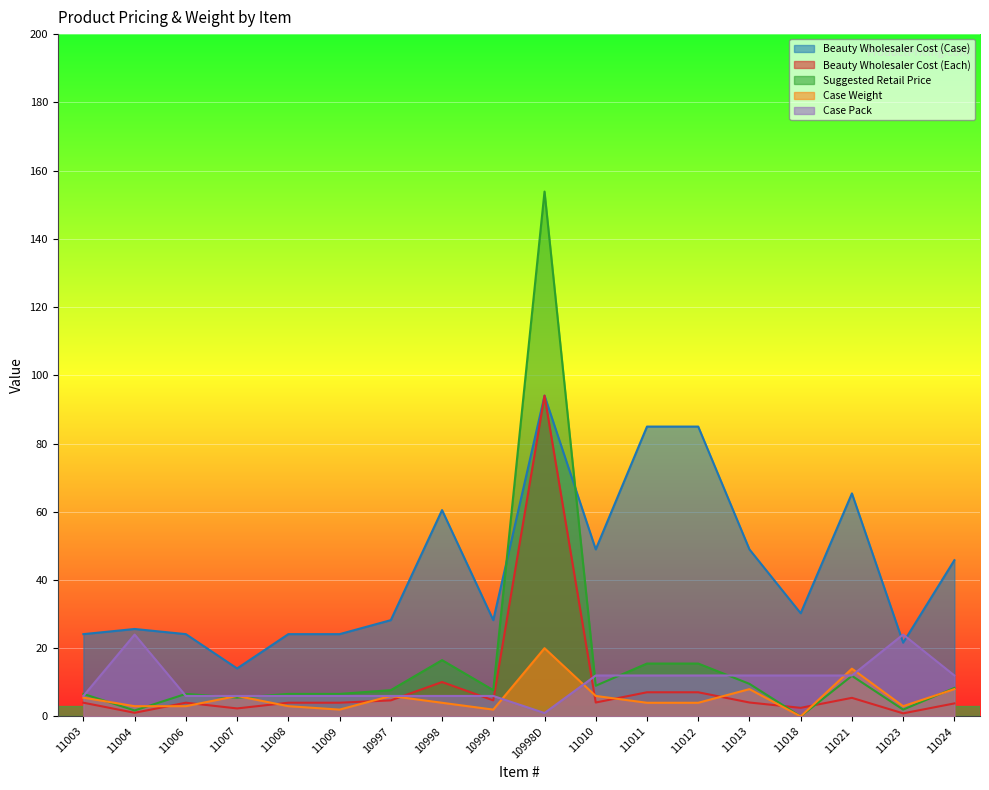

How many intersections are there between Suggested Retail Price and Beauty Wholesaler Cost (Each)?

2